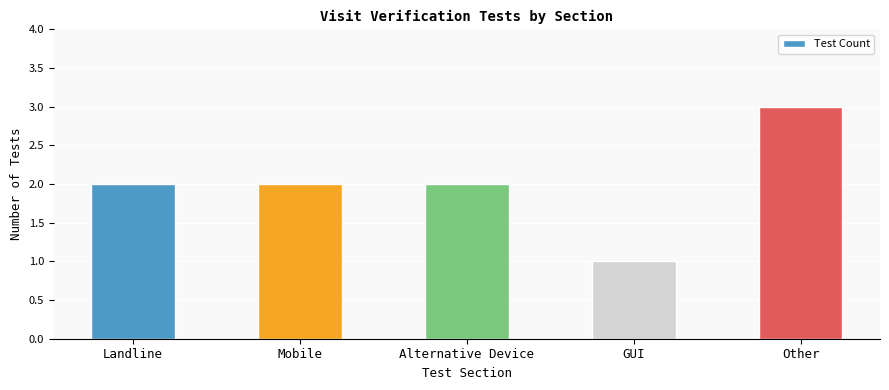

The value at Alternative Device is 2. True or false?

True